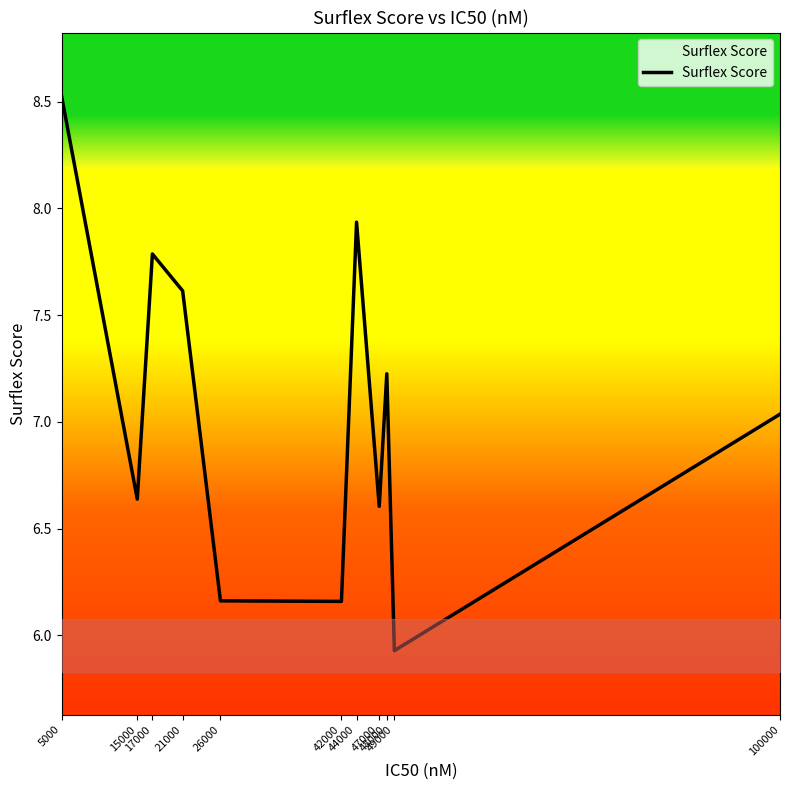

Rank the categories by value from lowest to highest.

49000, 42000, 26000, 47000, 15000, 100000, 48000, 21000, 17000, 44000, 5000